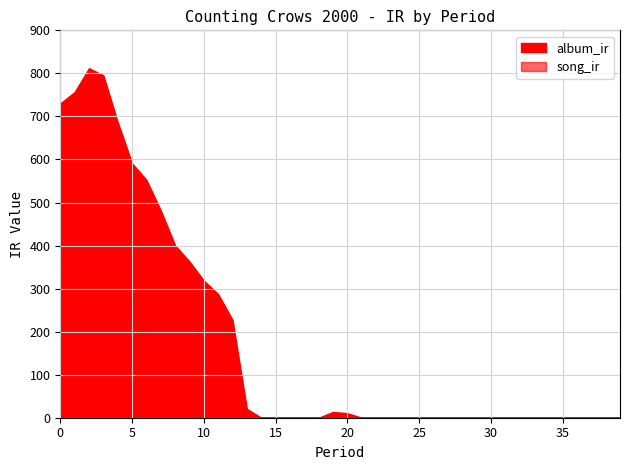

What are all the series names shown in the legend?

album_ir, song_ir